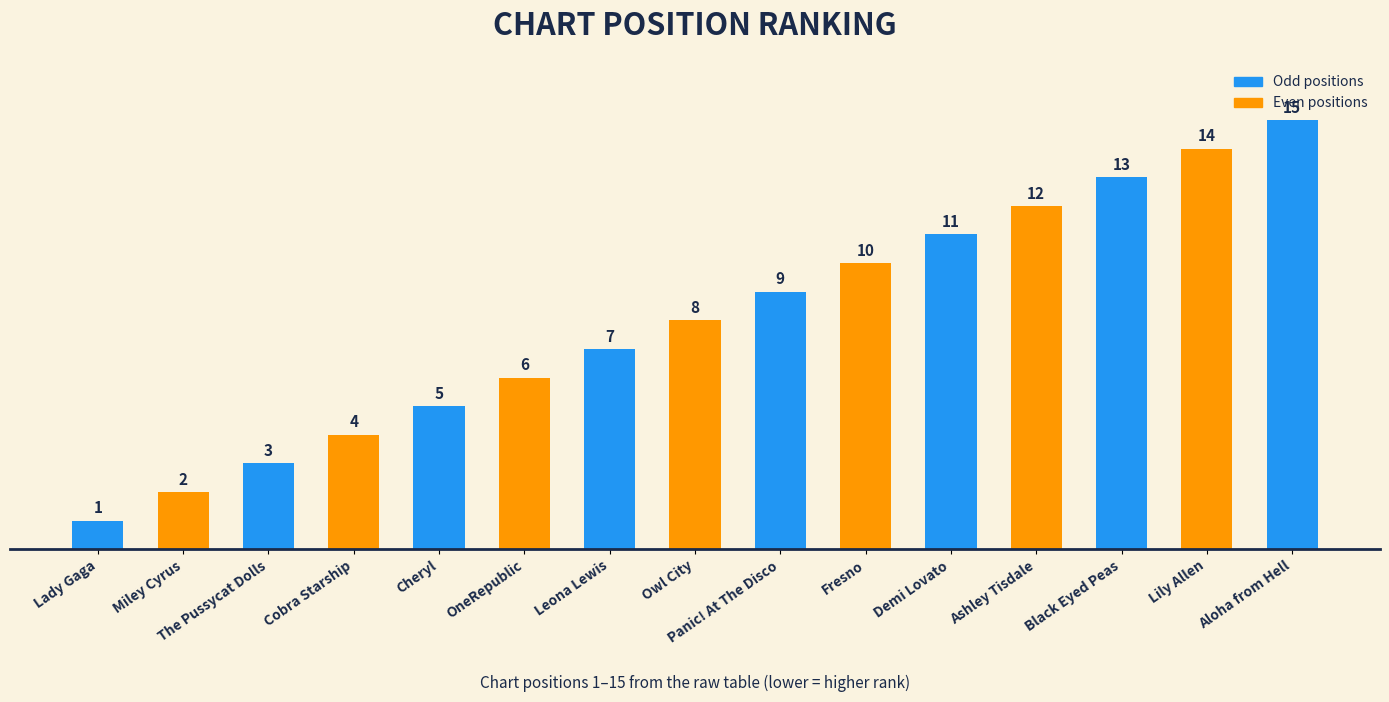

Reading left to right, transcribe all the data shown in this chart.

1	2	3	4	5	6	7	8	9	10	11	12	13	14	15